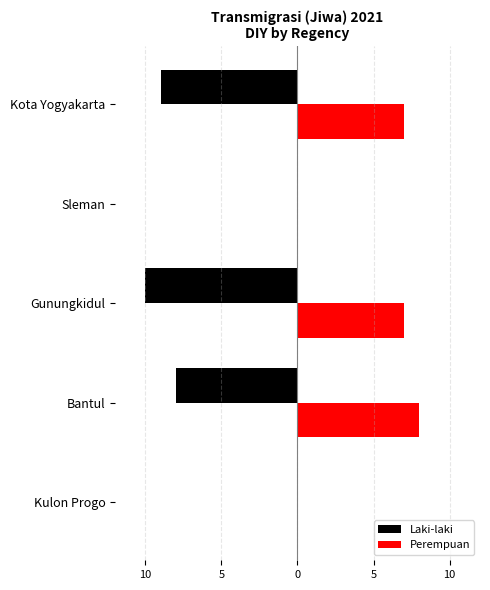

Reading left to right, list all the values displayed in this chart.

Laki-laki: 0	-8	-10	0	-9
Perempuan: 0	8	7	0	7